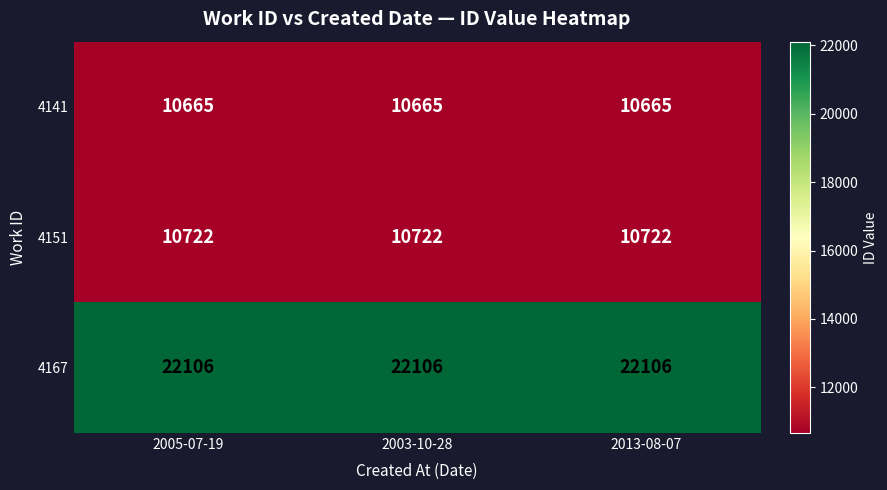

The value of 4167 at 2003-10-28 is 33711. True or false?

False